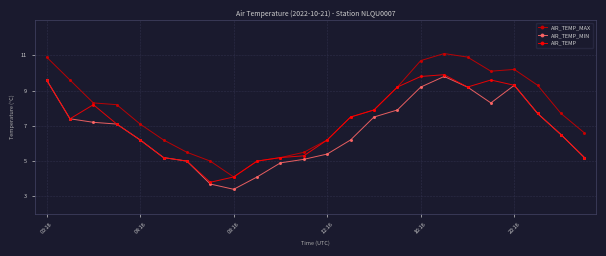

Which series has the largest total across all categories?

AIR_TEMP_MAX